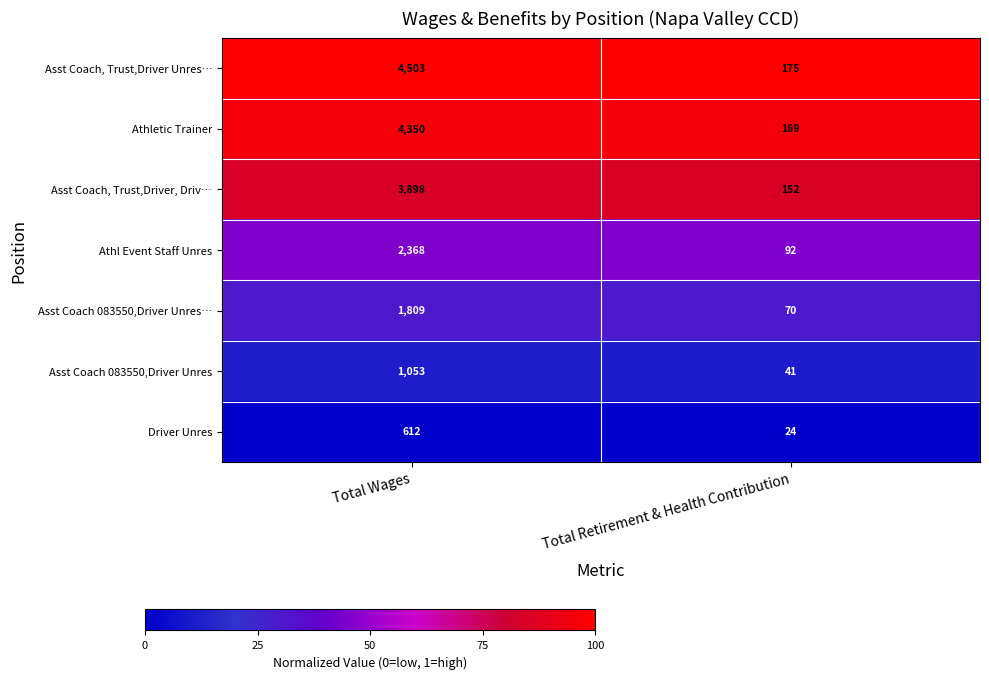

Count the number of data series in this chart.

7